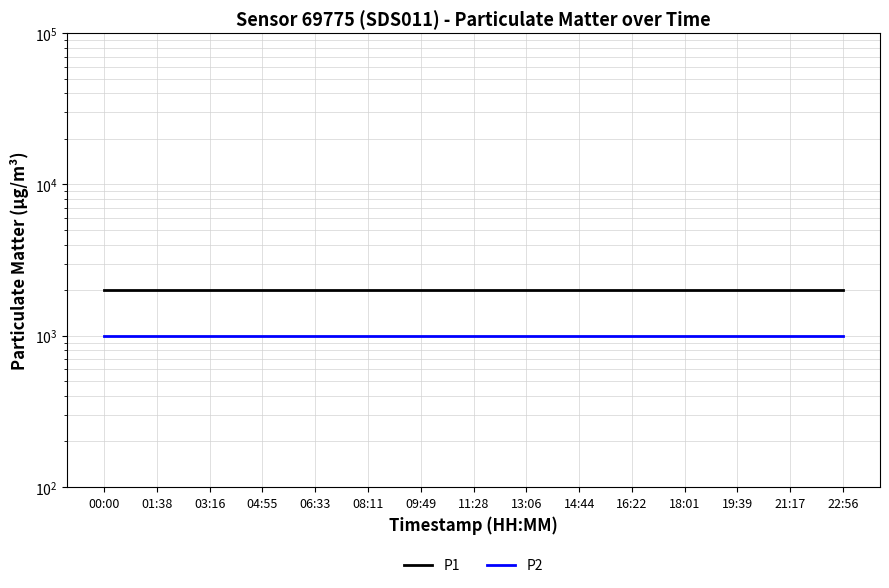

True or false: P1 has more than 1 interior local peaks.

False